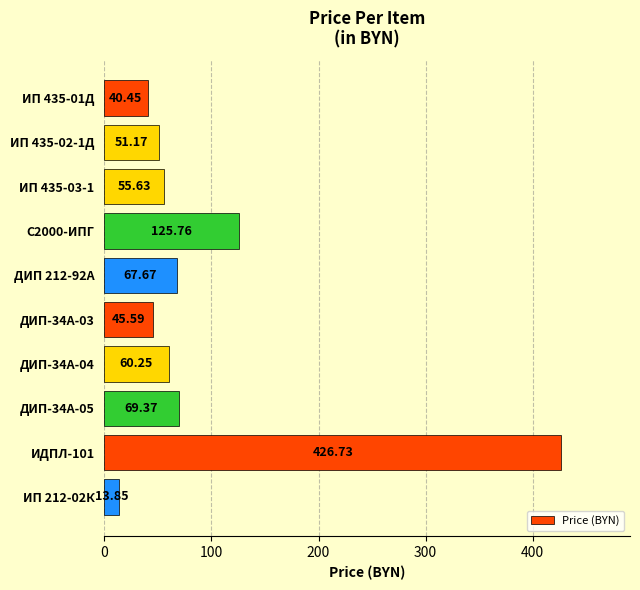

Which category has the highest value across all series?

ИДПЛ-101